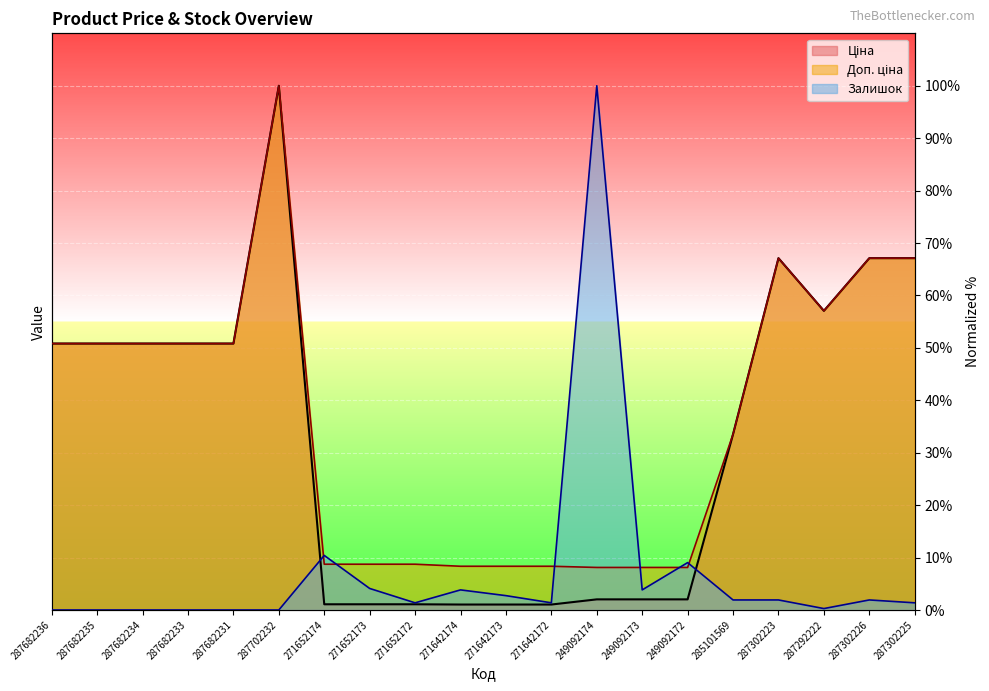

What is the maximum value shown in the chart?

100.0